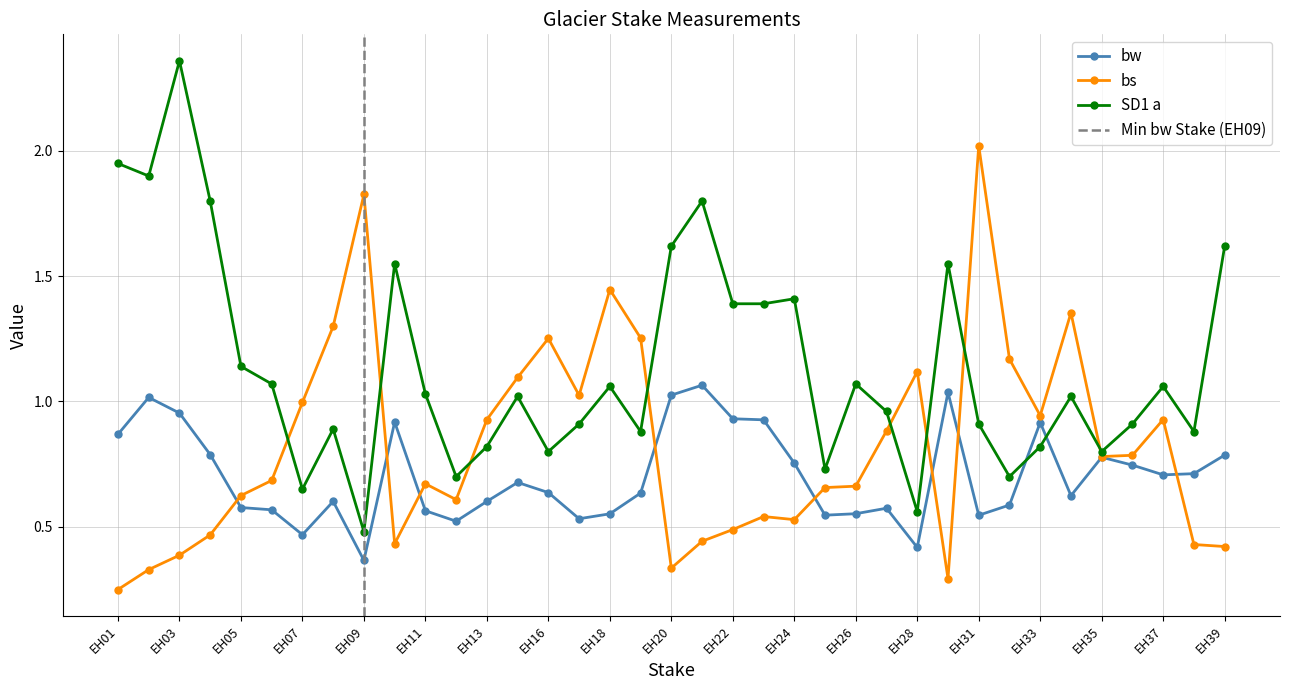

True or false: bs has more than 1 interior local peaks.

True